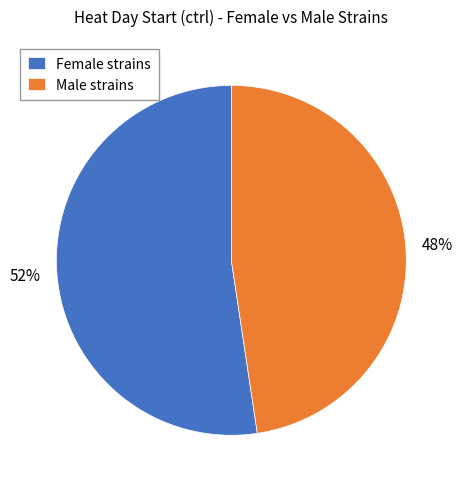

Do Female strains and Male strains together represent more than half of the pie?

Yes